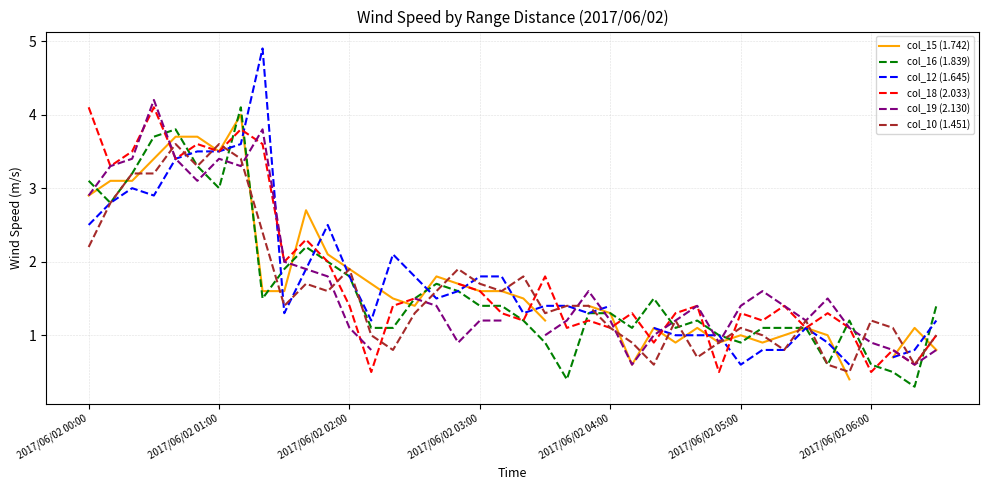

Does the chart have visible grid lines?

Yes